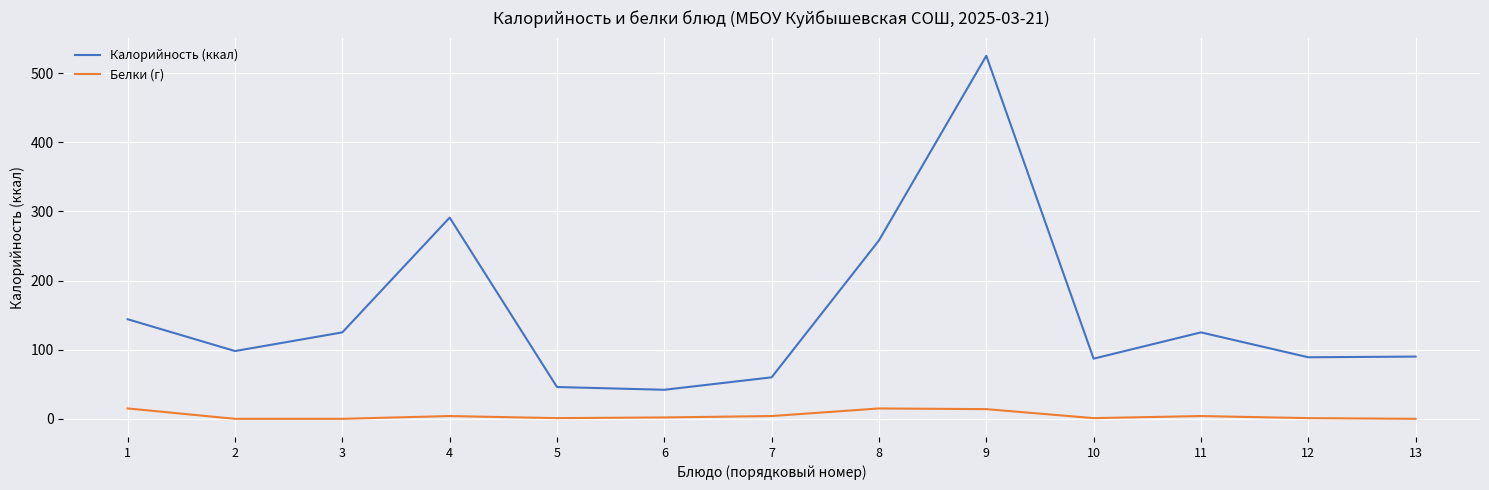

At how many categories does at least one series exceed 308?

1